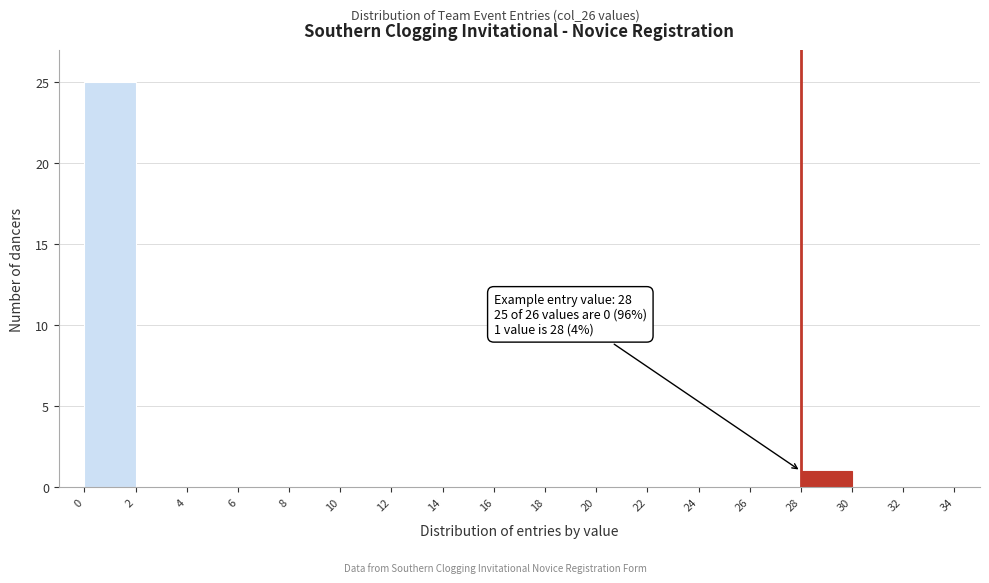

Which range on the x-axis has the tallest bar?

0 to 2